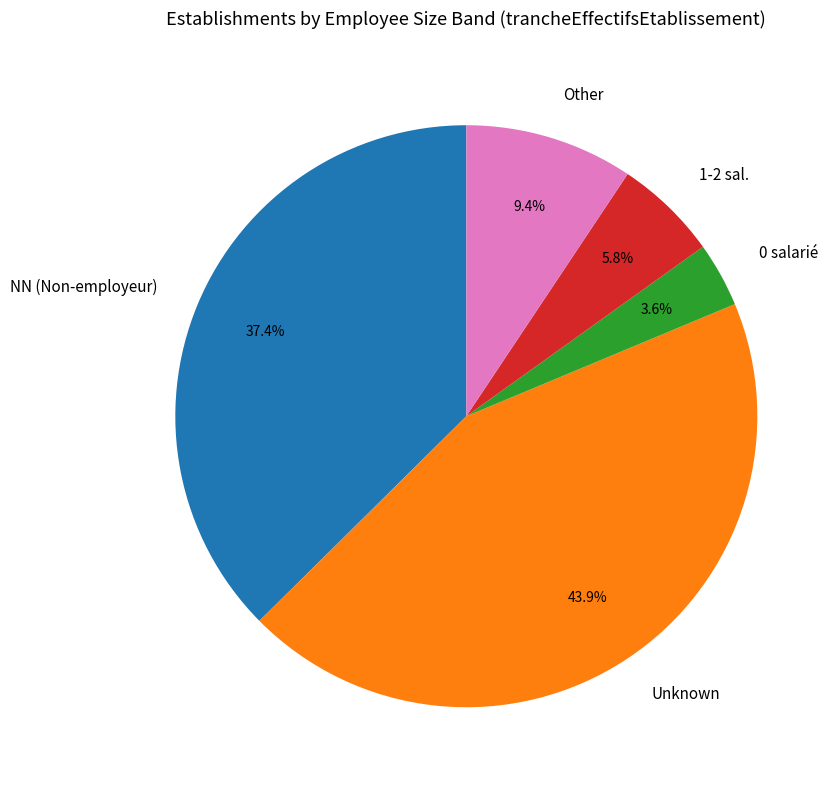

Rank the categories by value from lowest to highest.

0 salarié, 1-2 sal., Other, NN (Non-employeur), Unknown